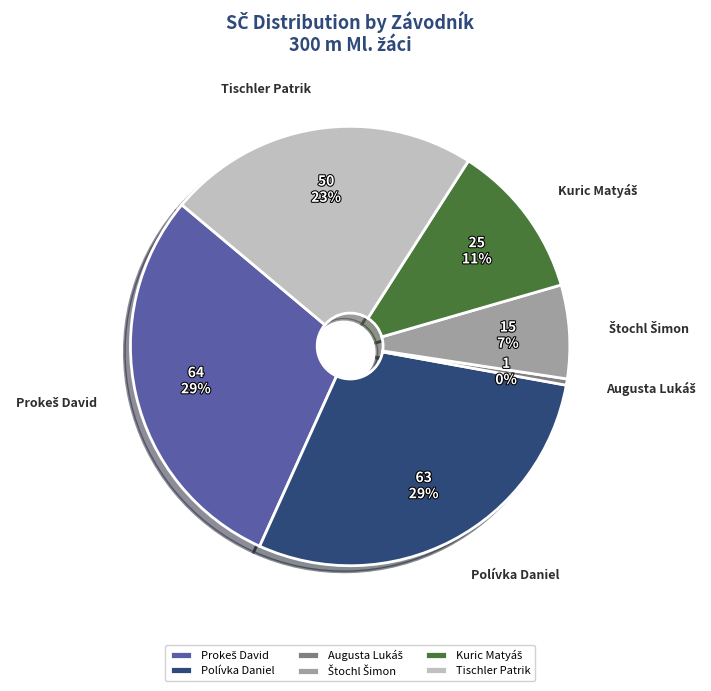

To the nearest percent, what portion does Polívka Daniel represent?

29%